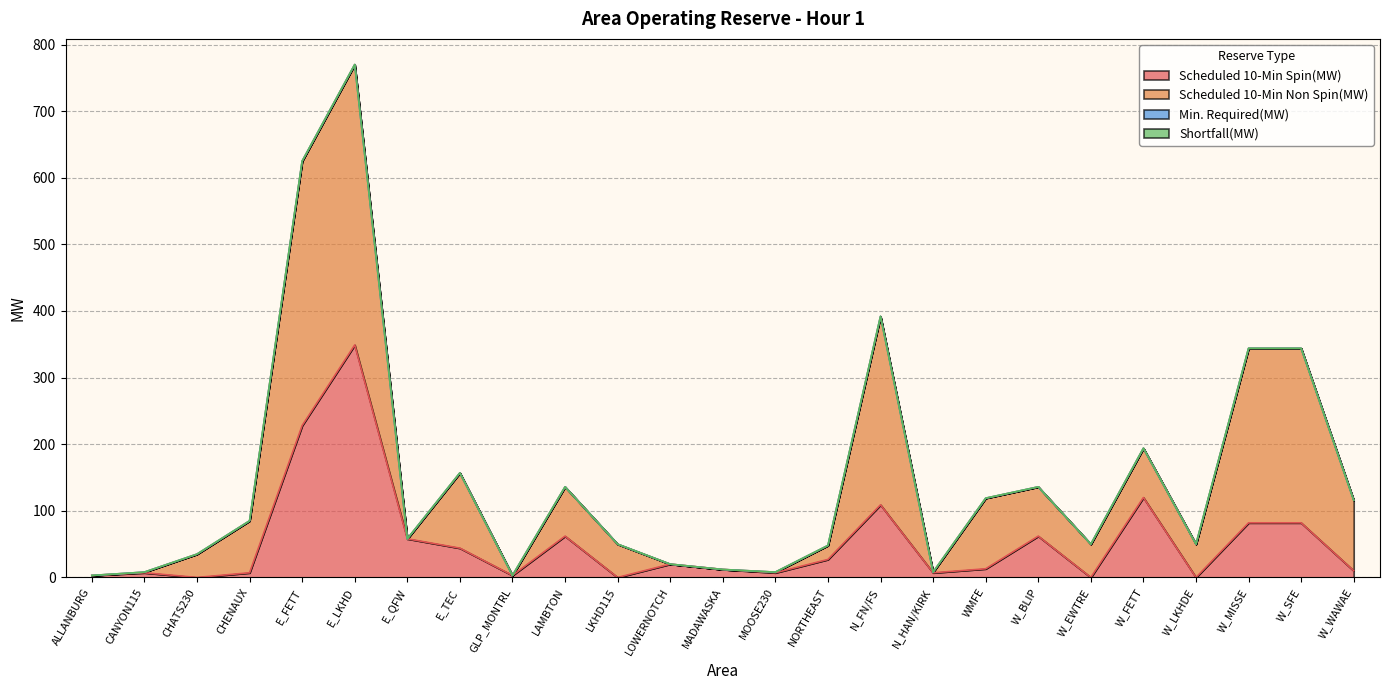

At how many categories does at least one series exceed 379?

2